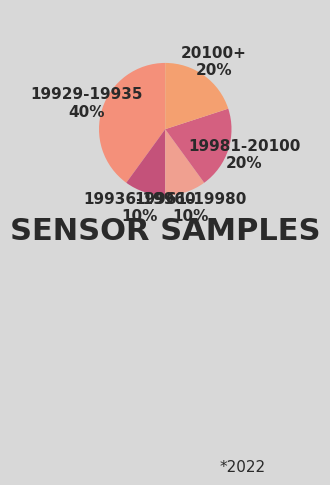

Between 19929-19935 and 19936-19960, which is larger?

19929-19935